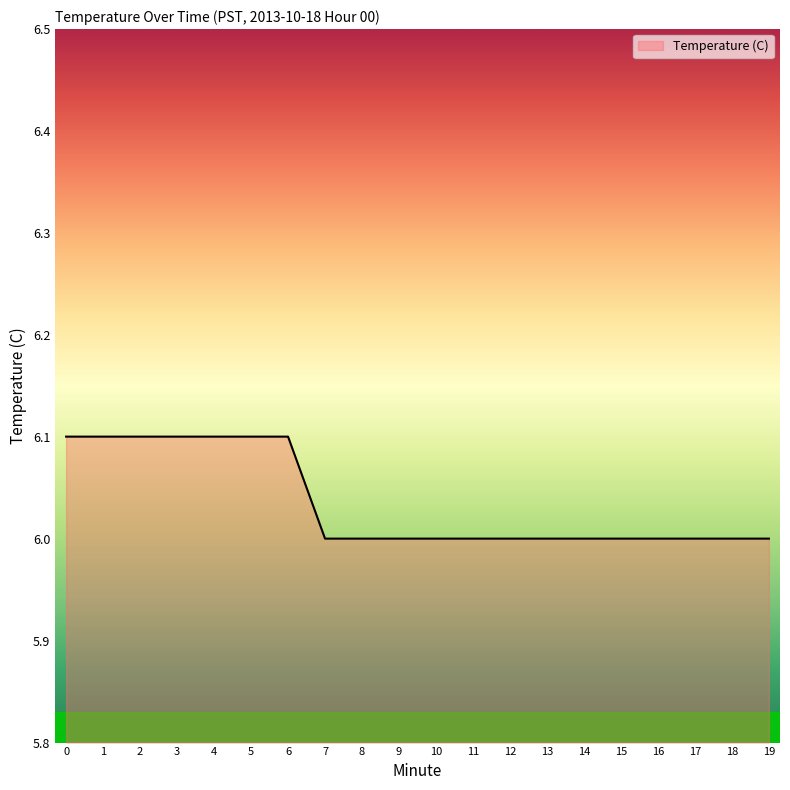

What is the ratio of the value at 4 to the value at 18?

1.0